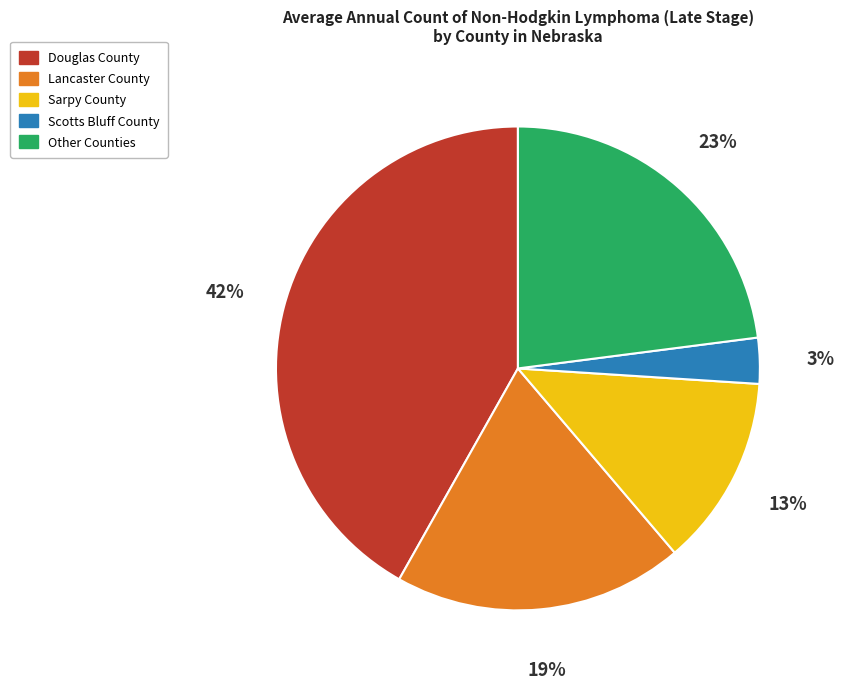

Between Lancaster County and Sarpy County, which is larger?

Lancaster County